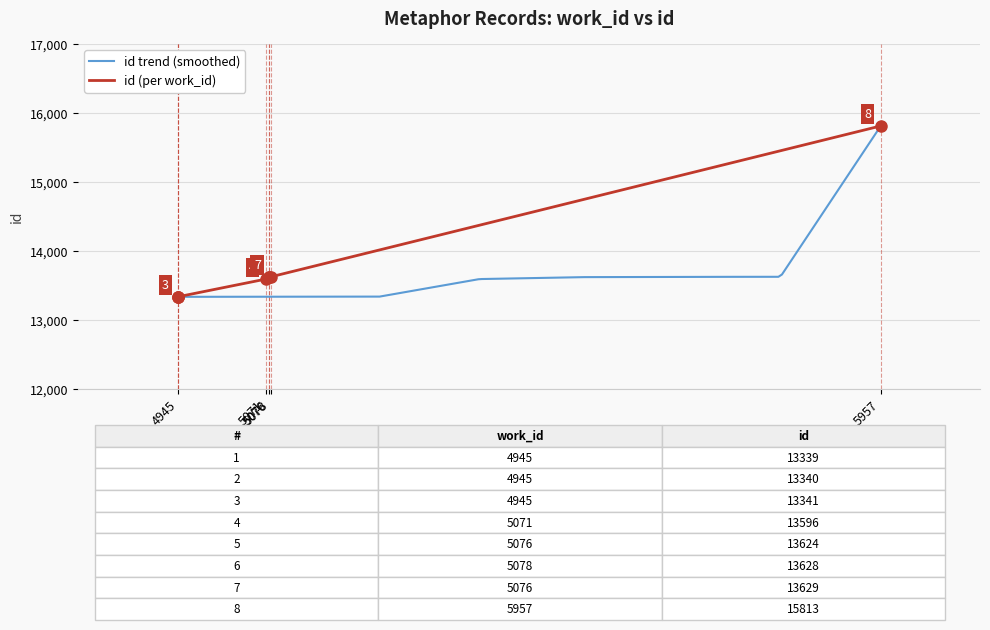

At which label is the value closest to 14576?

5076